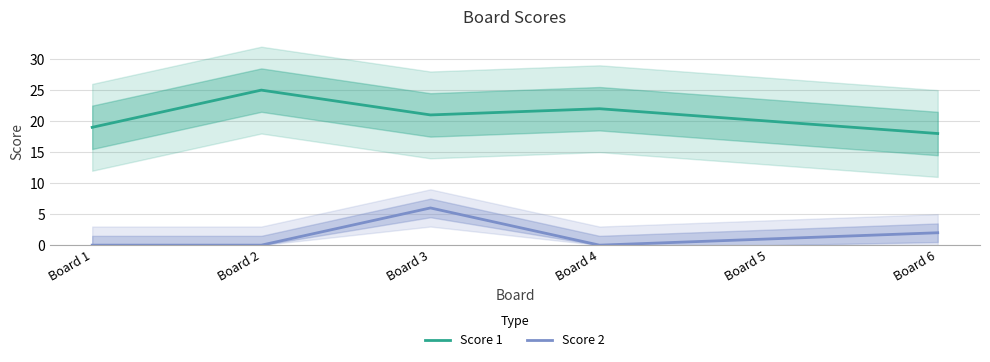

Where is Score 2 nearest to the value 3?

Board 6